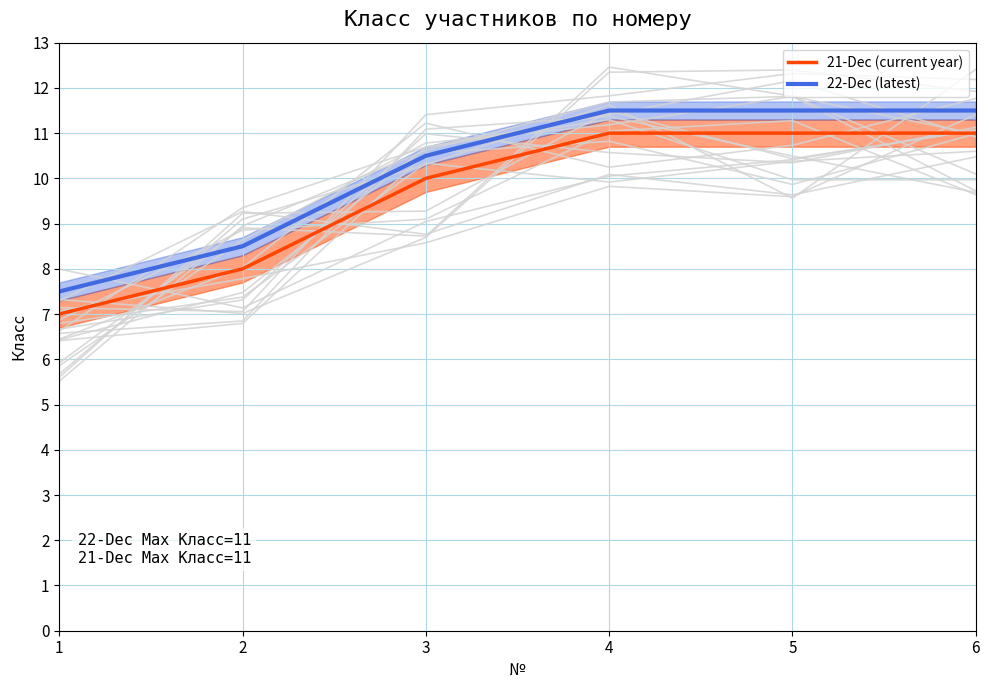

What is the difference between the second highest and second lowest values in the 21-Dec (current year) series?

3.0